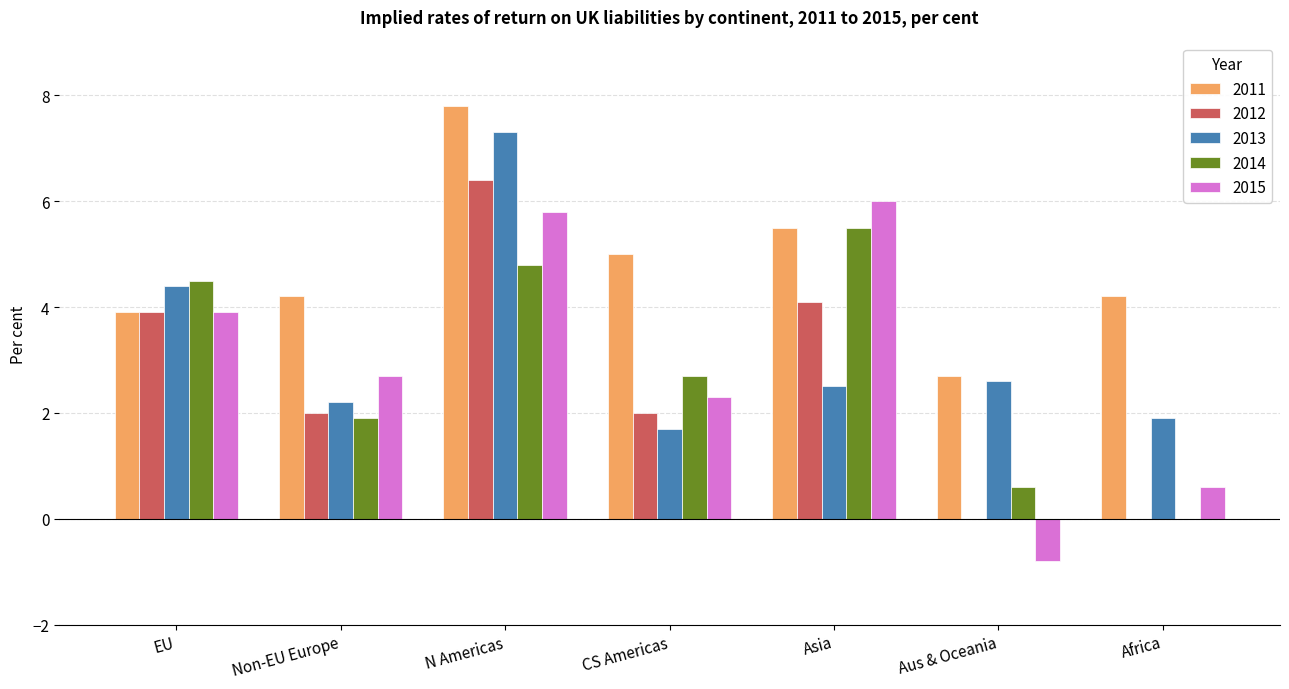

What is the total value across all series at Africa?

6.7